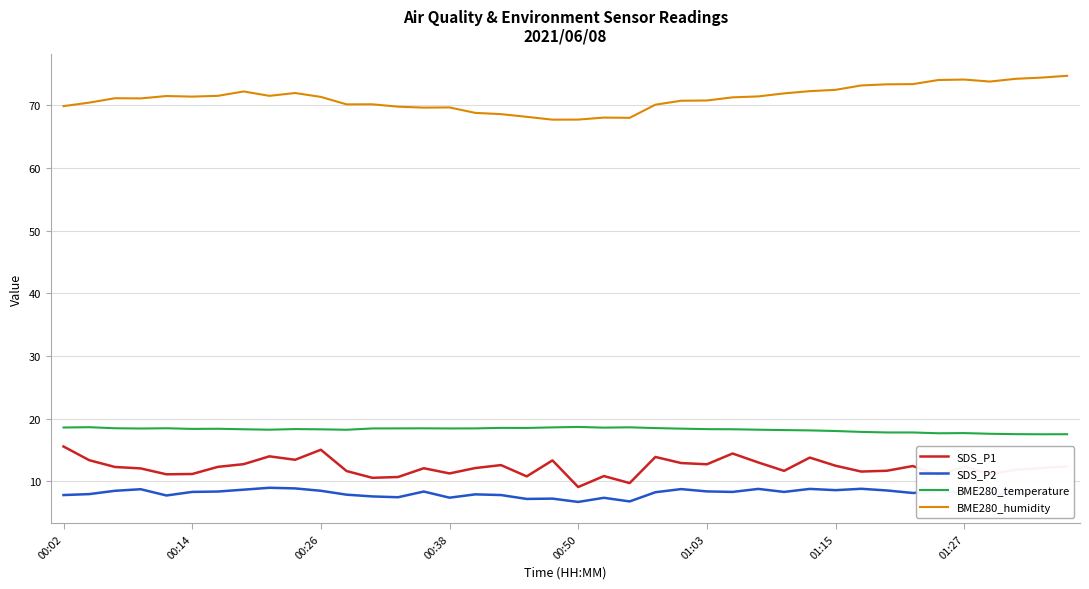

List the series in order of their peak value, highest first.

BME280_humidity, BME280_temperature, SDS_P1, SDS_P2